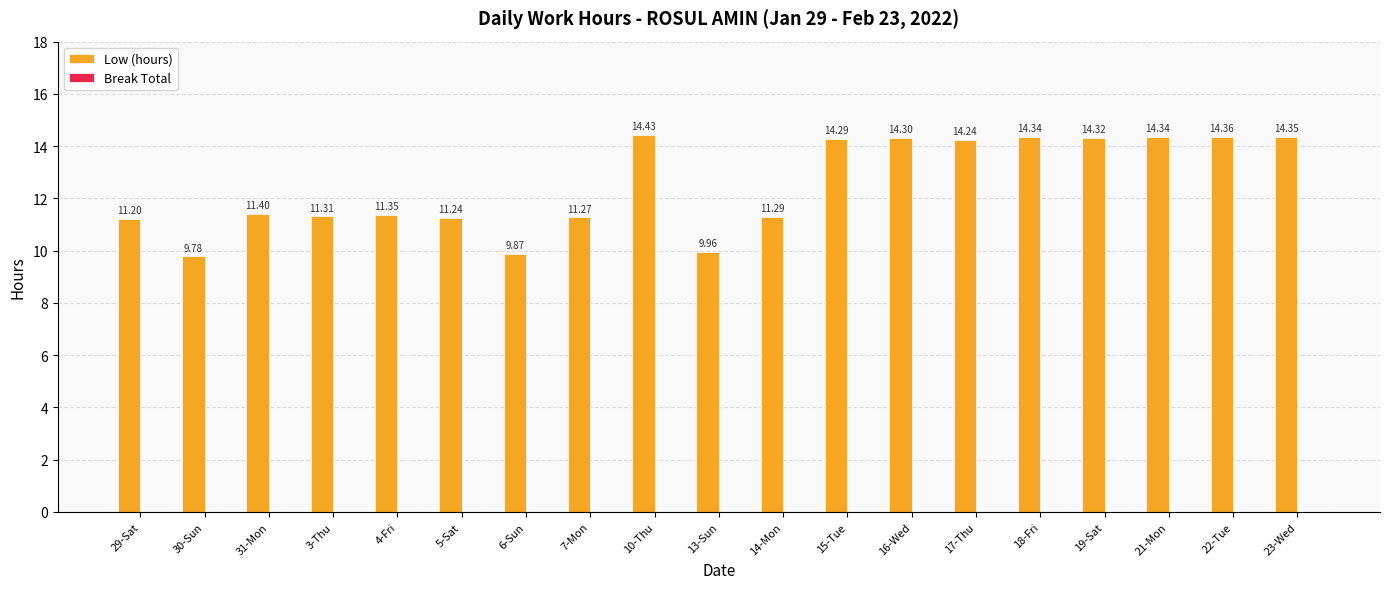

What is the average value?

12.5